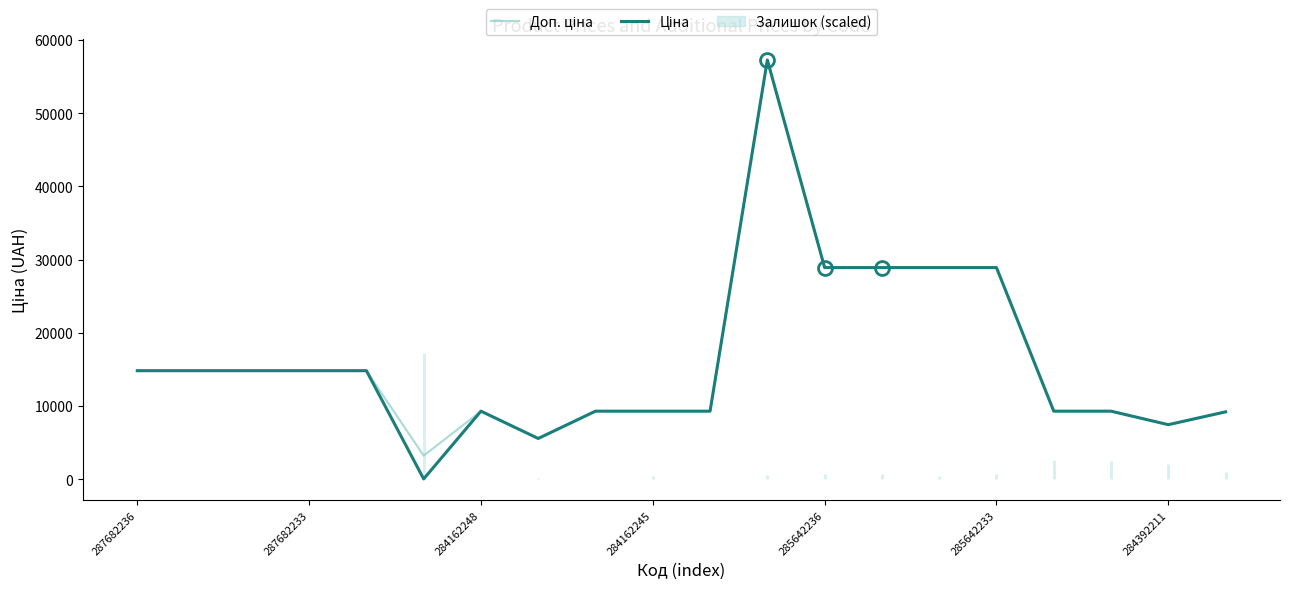

Reading right to left, list all the values displayed in this chart.

Доп. ціна: 9196.3	7444.6	9290.5	9290.5	28901.7	28901.7	28901.7	28901.7	57258.0	9290.5	9290.5	9290.5	5560.3	9290.5	3205.0	14817.6	14817.6	14817.6	14817.6	14817.6
Ціна: 9196.3	7444.6	9290.5	9290.5	28901.7	28901.7	28901.7	28901.7	57258.0	9290.5	9290.5	9290.5	5560.3	9290.5	32.0	14817.6	14817.6	14817.6	14817.6	14817.6